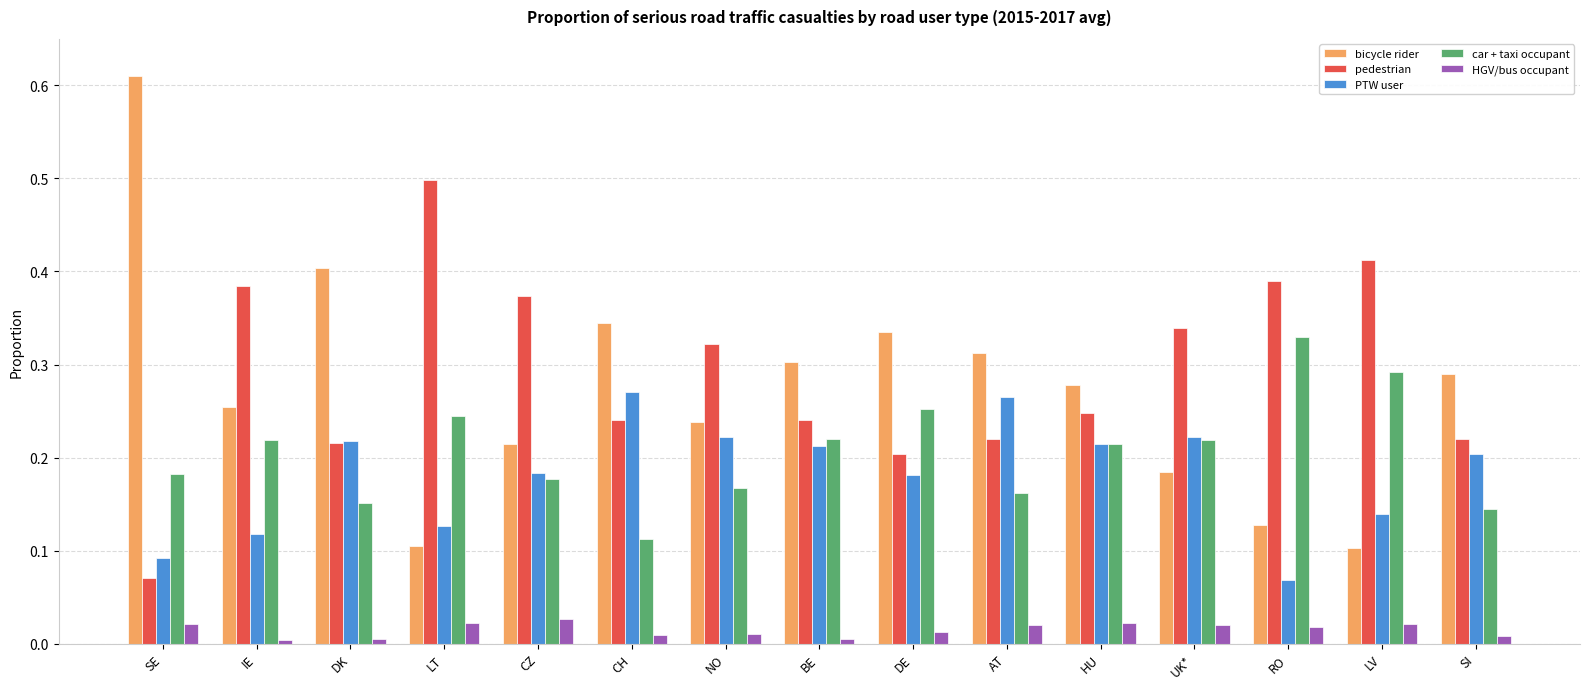

At which label is car + taxi occupant closest to 0?

CH